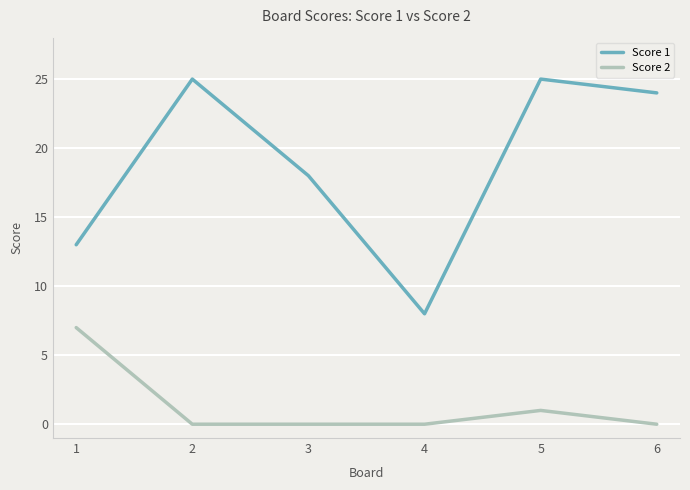

True or false: Score 2 and Score 1 cross at least once.

False